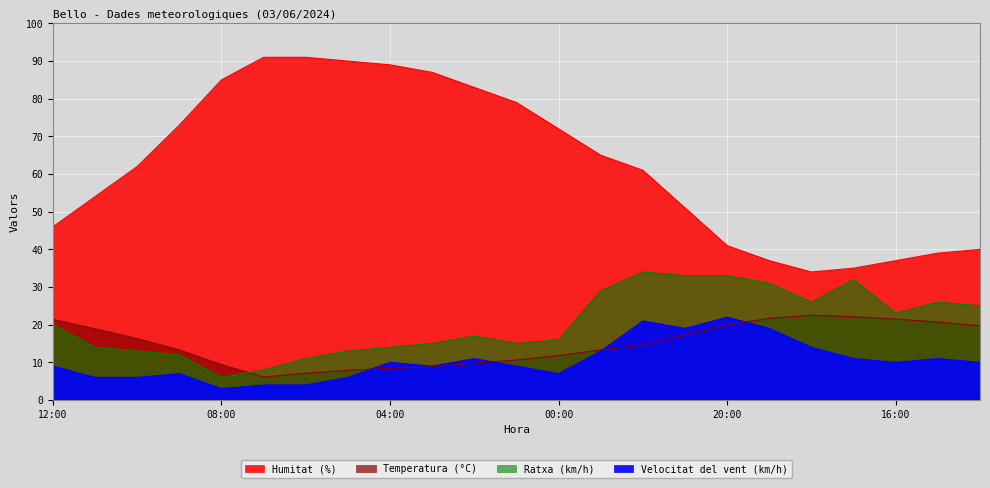

Between 06:00 and 23:00, which series saw the biggest shift?

Humitat (%)